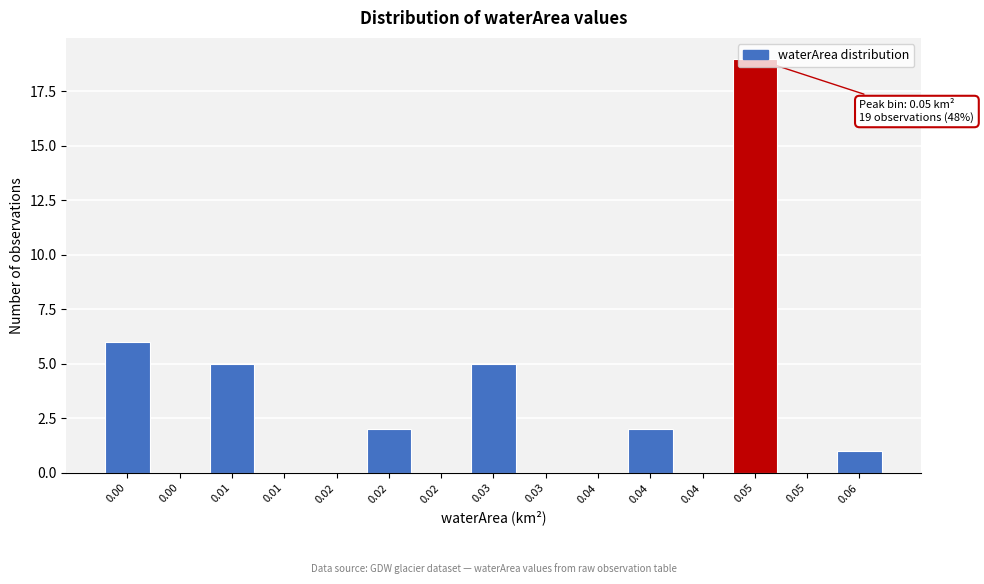

How many categories are shown in the chart?

15